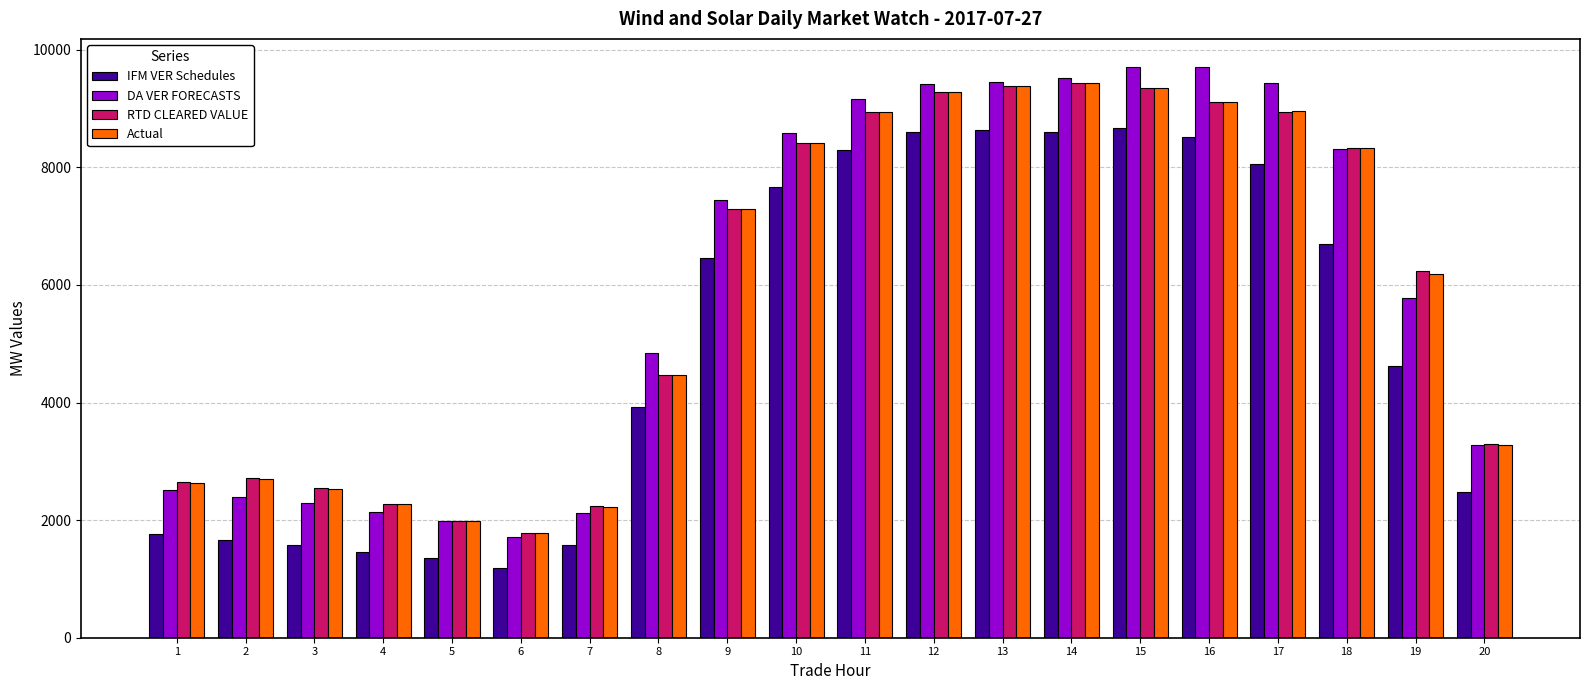

Which label corresponds to the smallest value in the chart?

6